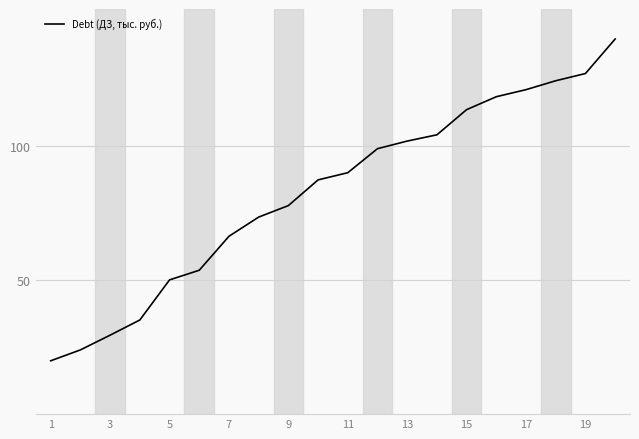

What is the greatest value displayed?

140.0